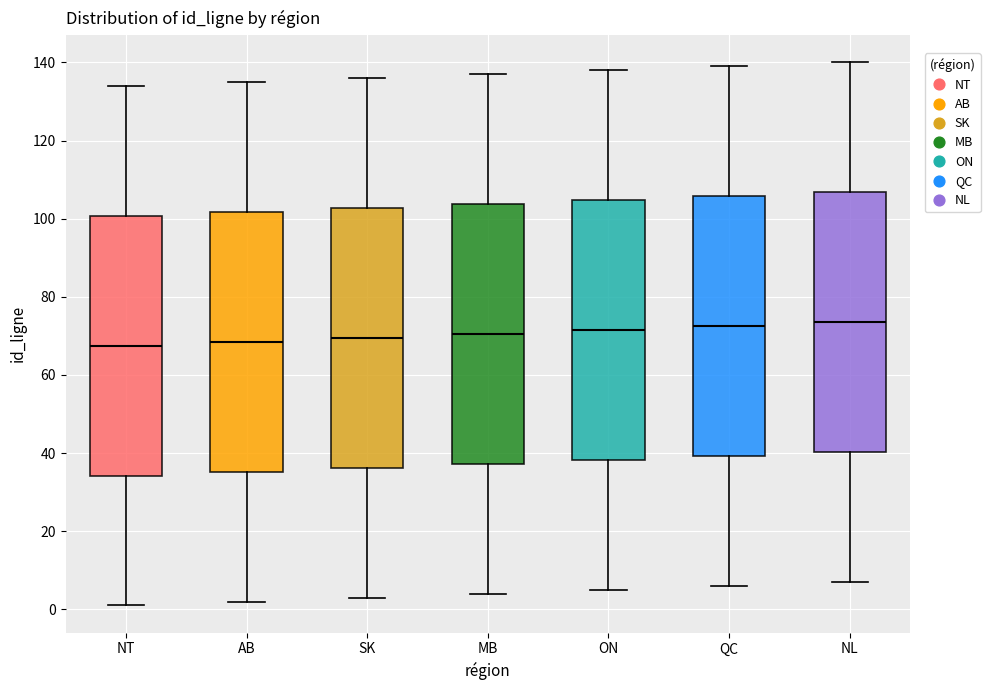

Reading left to right, read every box against the y-axis: the position of its median line, the range the box covers, and the ends of its whiskers. The values are not printed on the chart, so give them approximately, as read against the axis.

NT: median 68, box 34 to 100, whiskers 2 to 134
AB: median 68, box 36 to 102, whiskers 2 to 136
SK: median 70, box 36 to 102, whiskers 4 to 136
MB: median 70, box 38 to 104, whiskers 4 to 138
ON: median 72, box 38 to 104, whiskers 6 to 138
QC: median 72, box 40 to 106, whiskers 6 to 140
NL: median 74, box 40 to 106, whiskers 8 to 140